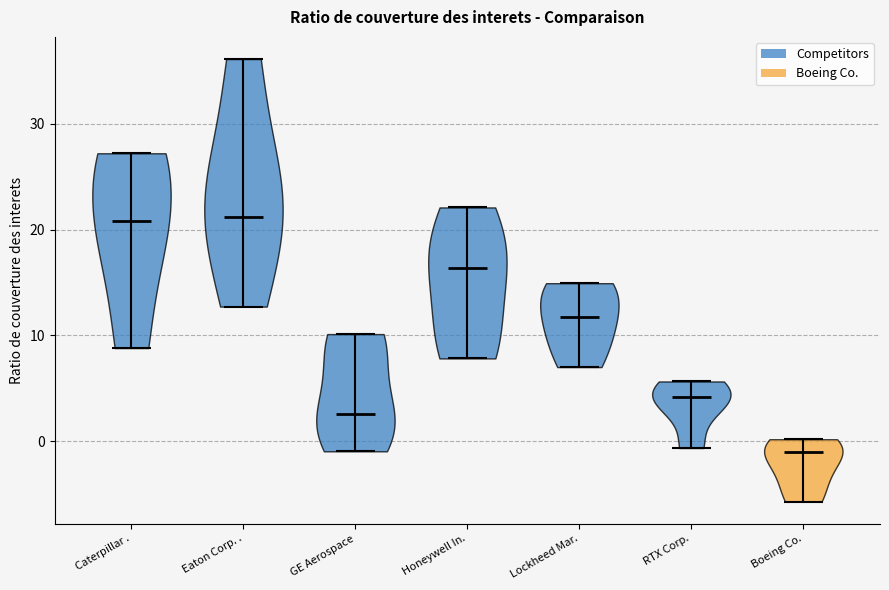

What is the highest point the violin for GE Aerospace reaches on the y-axis? The values are not printed on the chart, so give them approximately, as read against the axis.

10